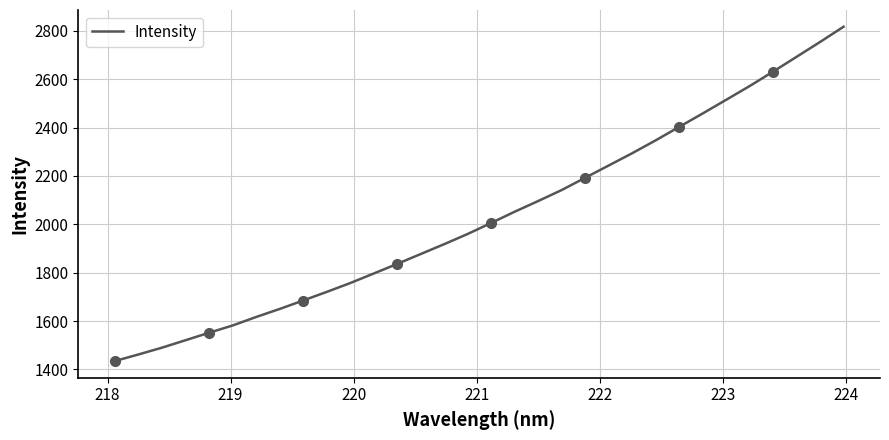

What is the highest value of the Intensity series?

2817.2